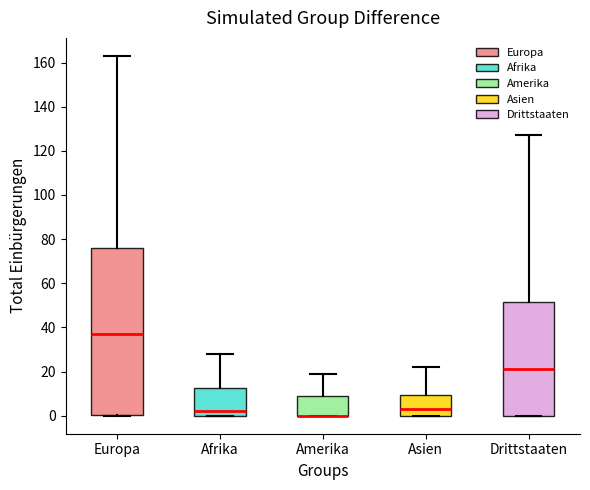

Where is the lower edge of the box for Amerika on the y-axis? The values are not printed on the chart, so give them approximately, as read against the axis.

0